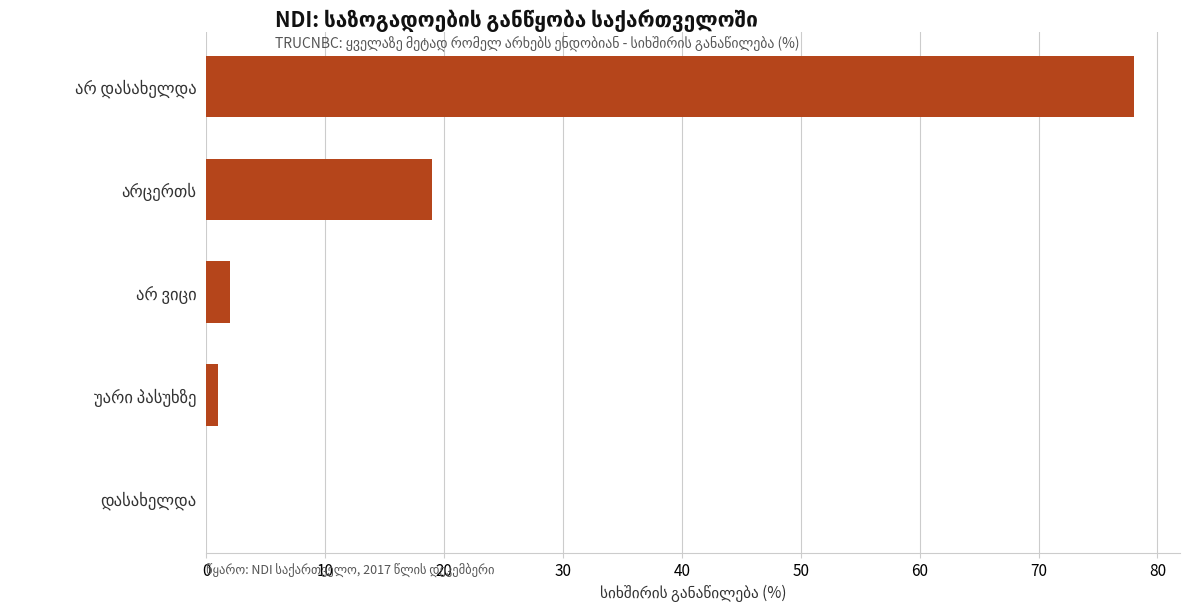

What is the average value?

20